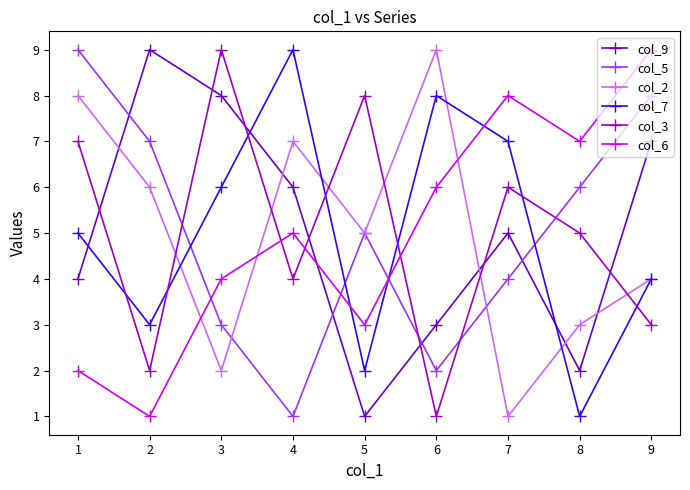

At which label does col_5 reach its minimum?

4